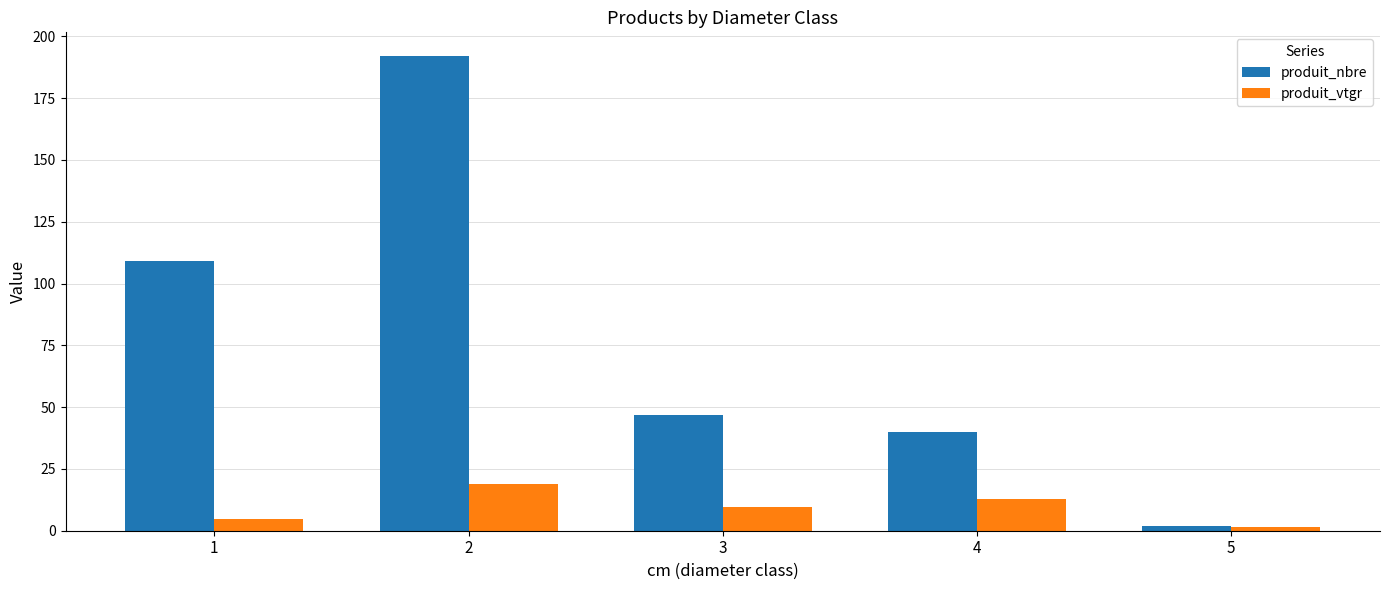

How many groups of bars are there?

5